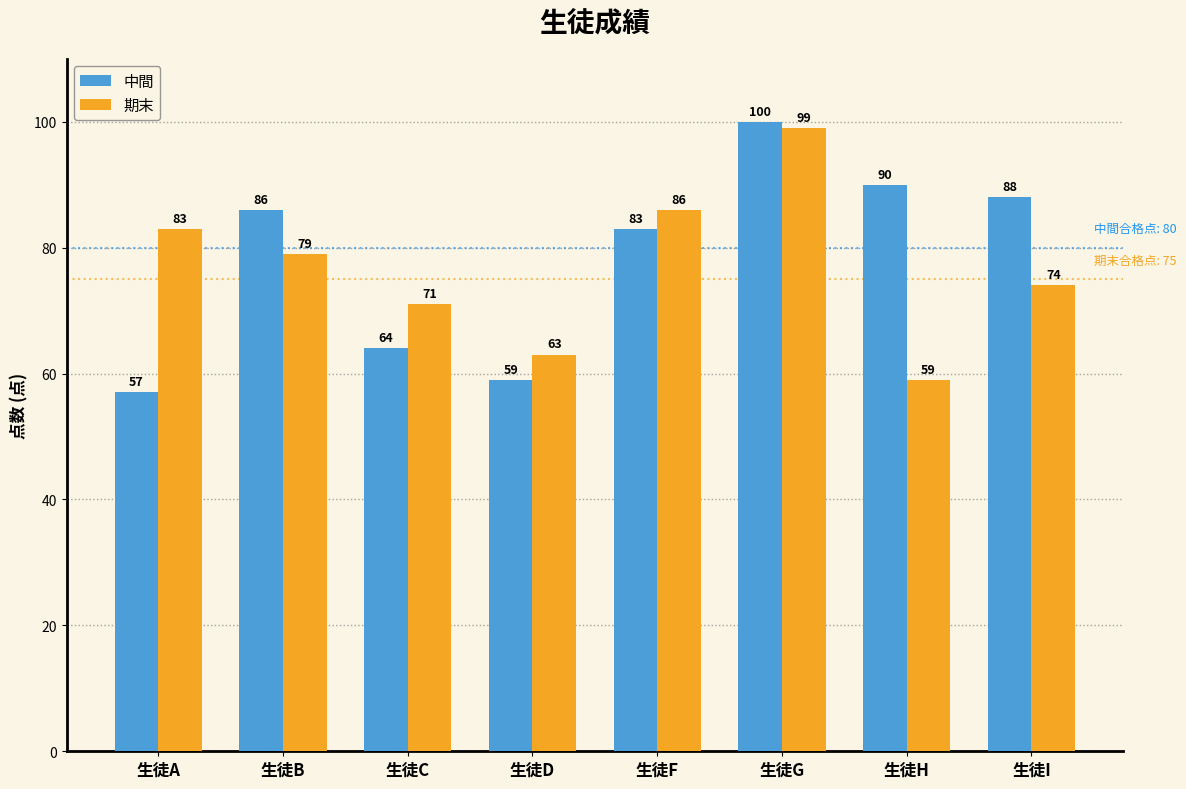

Rank the categories by 中間 value from lowest to highest.

生徒A, 生徒D, 生徒C, 生徒F, 生徒B, 生徒I, 生徒H, 生徒G